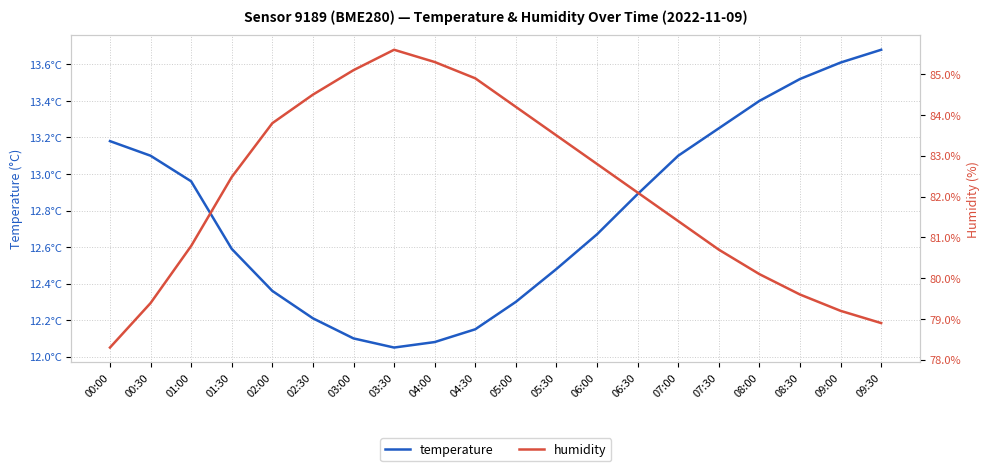

Reading right to left, extract all data points from this chart.

temperature: 09:30=13.7	09:00=13.6	08:30=13.5	08:00=13.4	07:30=13.2	07:00=13.1	06:30=12.9	06:00=12.7	05:30=12.5	05:00=12.3	04:30=12.2	04:00=12.1	03:30=12.1	03:00=12.1	02:30=12.2	02:00=12.4	01:30=12.6	01:00=13.0	00:30=13.1	00:00=13.2
humidity: 09:30=78.9	09:00=79.2	08:30=79.6	08:00=80.1	07:30=80.7	07:00=81.4	06:30=82.1	06:00=82.8	05:30=83.5	05:00=84.2	04:30=84.9	04:00=85.3	03:30=85.6	03:00=85.1	02:30=84.5	02:00=83.8	01:30=82.5	01:00=80.8	00:30=79.4	00:00=78.3